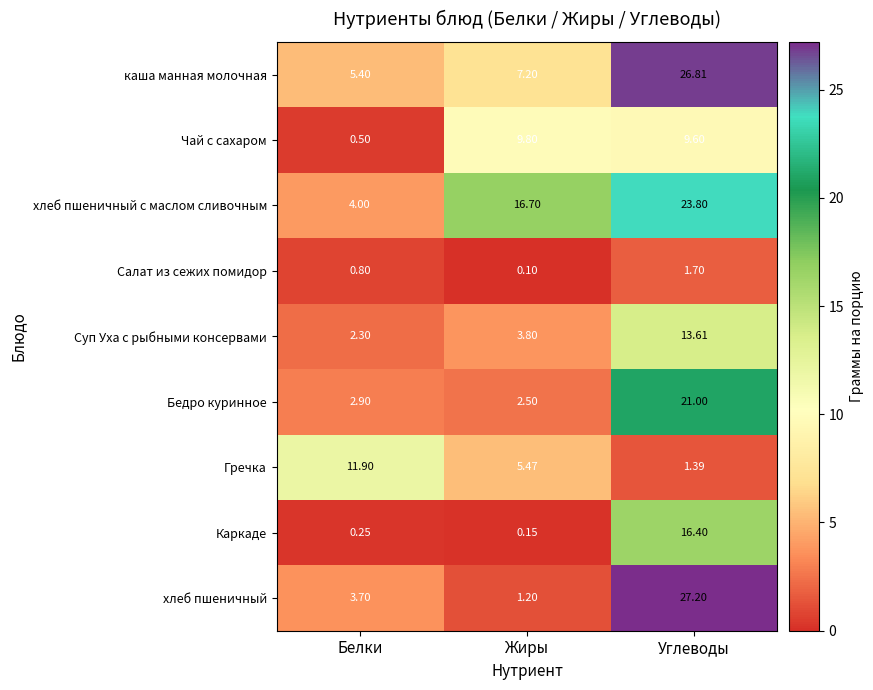

Rank the series by their maximum value, from highest to lowest.

хлеб пшеничный, каша манная молочная, хлеб пшеничный с маслом сливочным, Бедро куринное, Каркаде, Суп Уха с рыбными консервами, Гречка, Чай с сахаром, Салат из сежих помидор